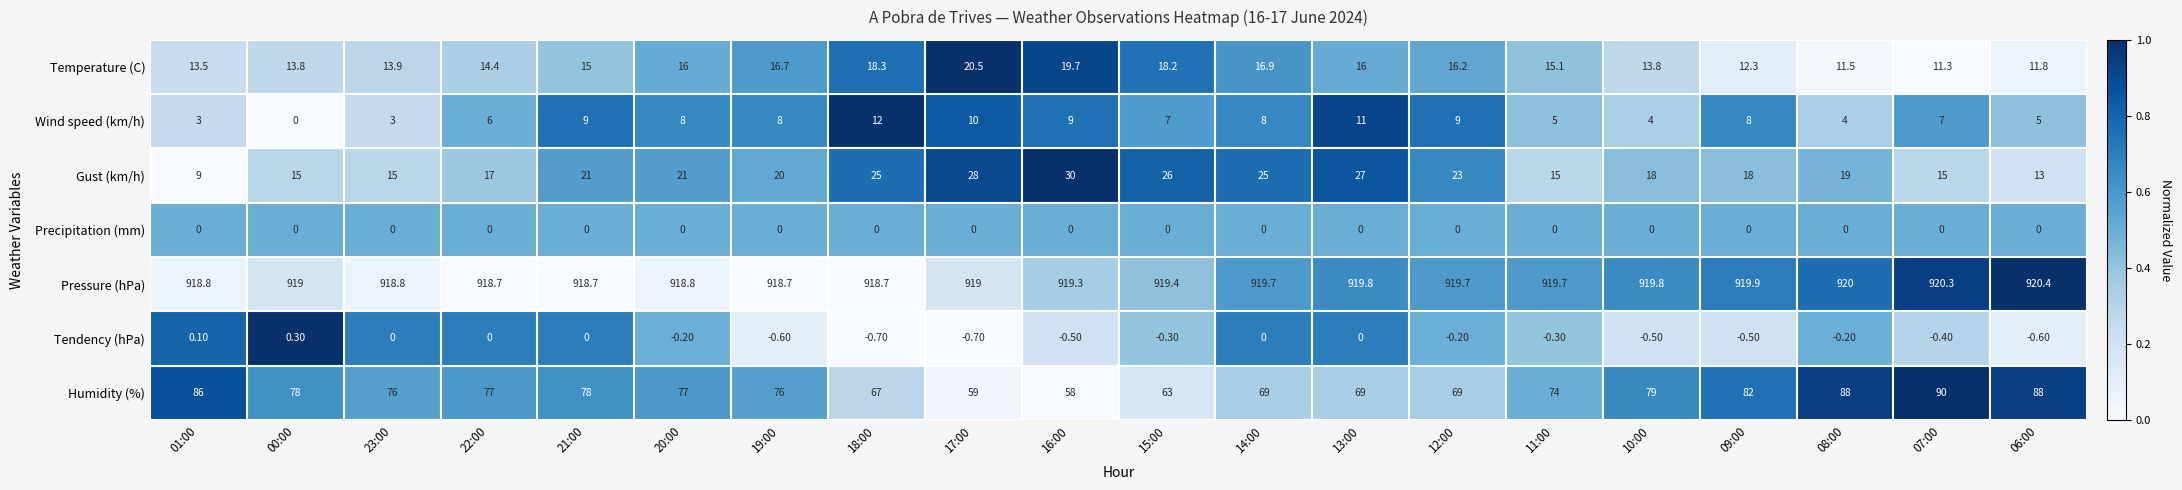

At 10:00, list the series in order from largest to smallest.

Pressure (hPa), Humidity (%), Gust (km/h), Temperature (C), Wind speed (km/h), Precipitation (mm), Tendency (hPa)